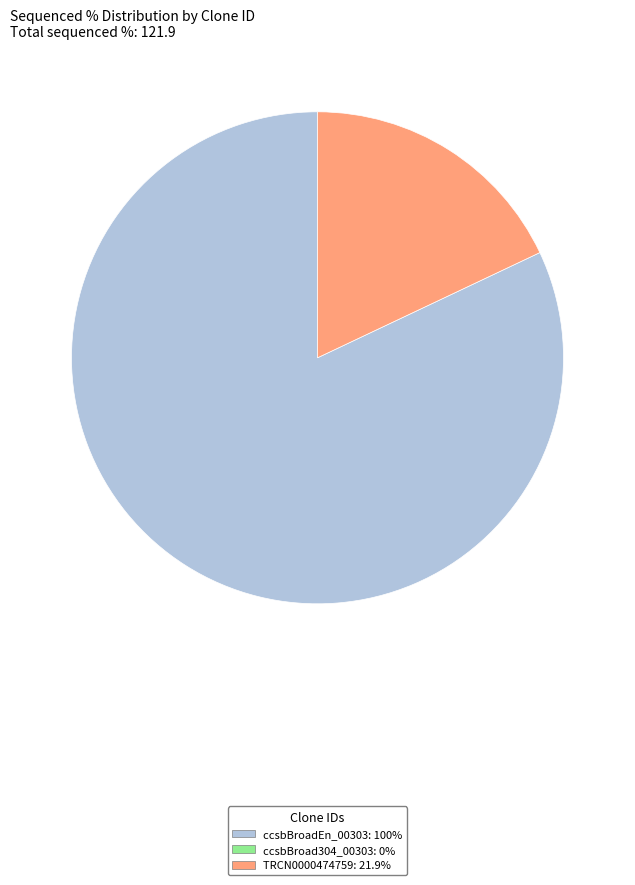

Is there a majority slice in this chart?

Yes